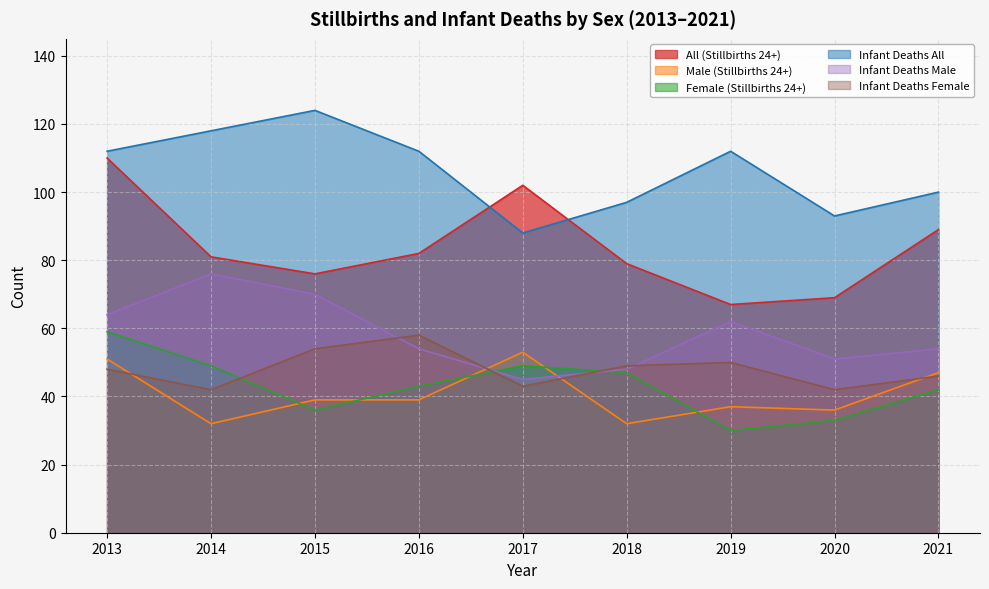

Which series ends up on top after the final intersection of Infant Deaths Male and Infant Deaths Female?

Infant Deaths Male